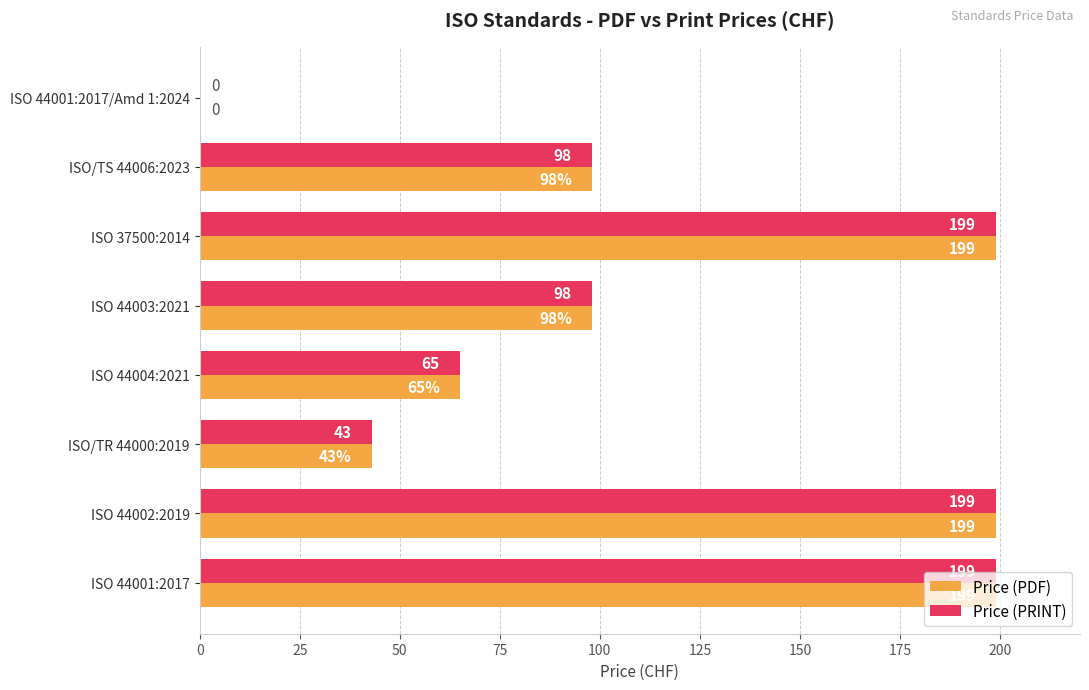

What is the maximum value for Price (PRINT)?

199